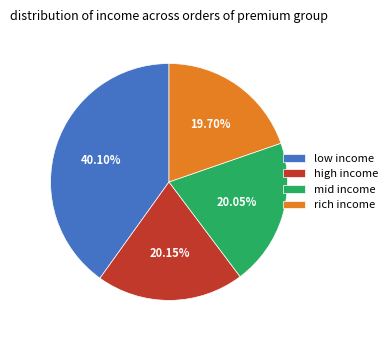

How many segments does this pie chart have?

4